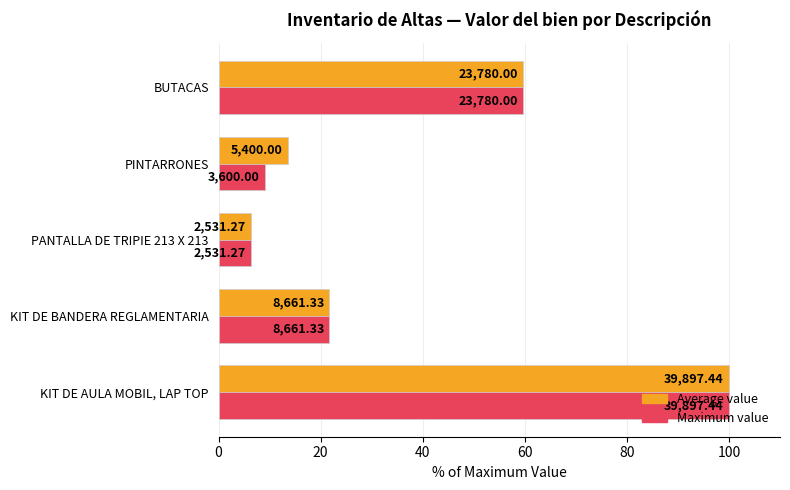

What are all the series names shown in the legend?

Average value, Maximum value